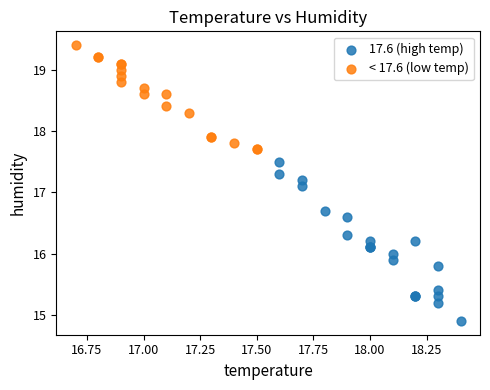

Which series reaches the maximum Y coordinate?

< 17.6 (low temp)